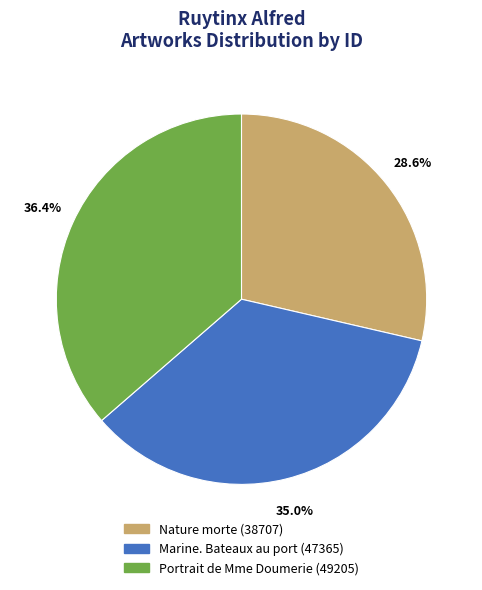

Approximately how many times larger is the value at Nature morte compared to Marine. Bateaux au port?

0.8